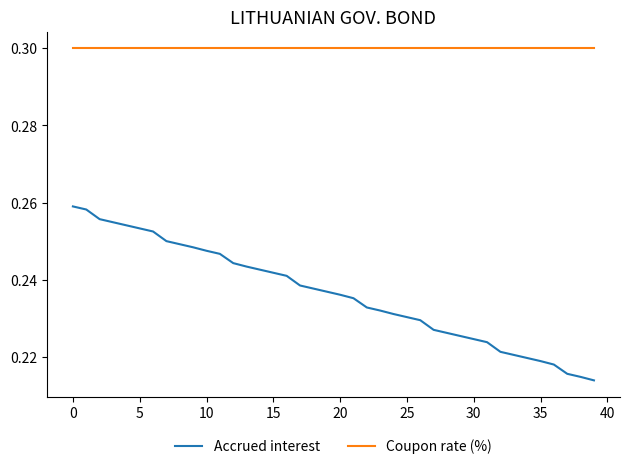

True or false: Coupon rate (%) and Accrued interest intersect in this chart.

False